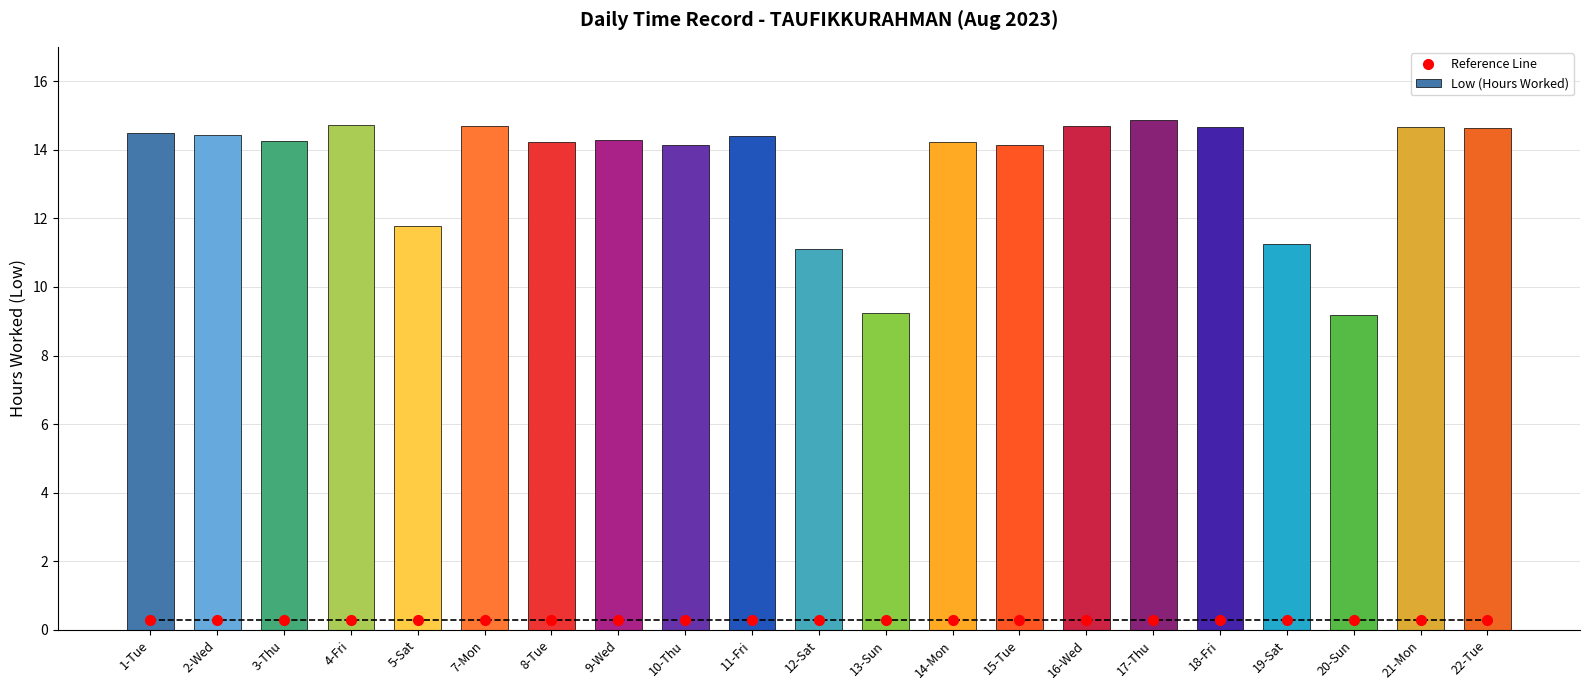

What position from the right is 11-Fri?

12